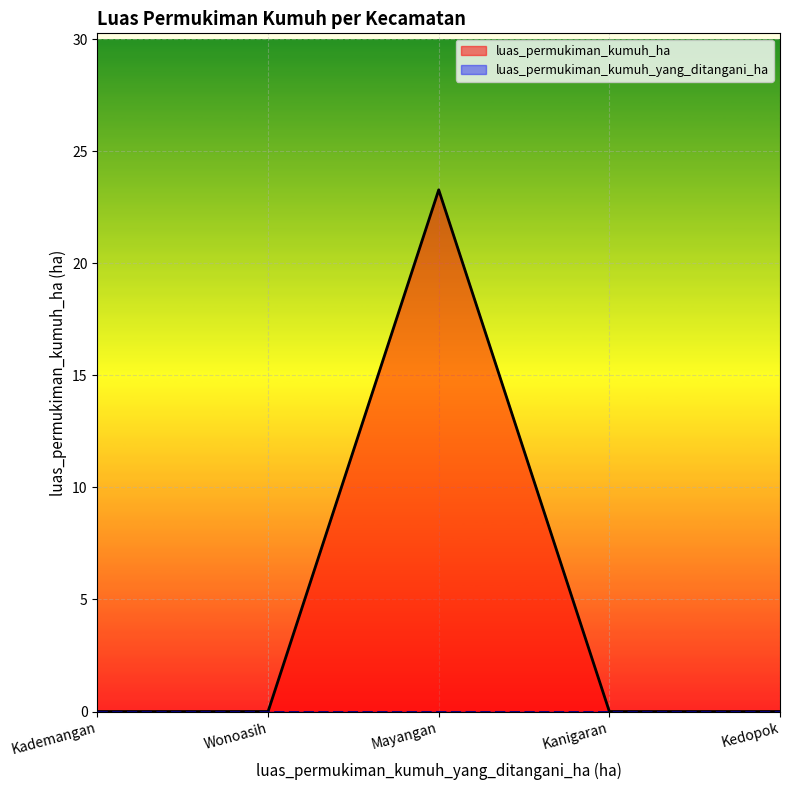

What is the sum of all values?

23.3